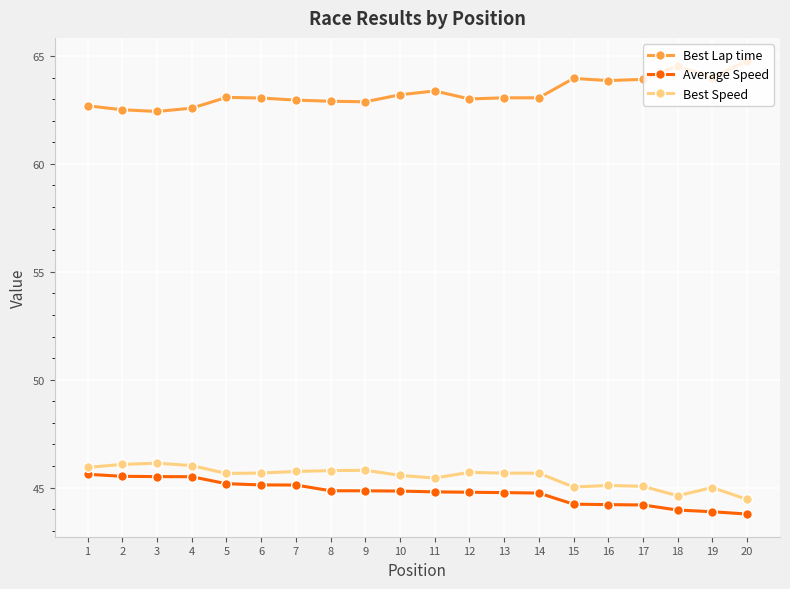

What is the total value across all series at 20?

153.0